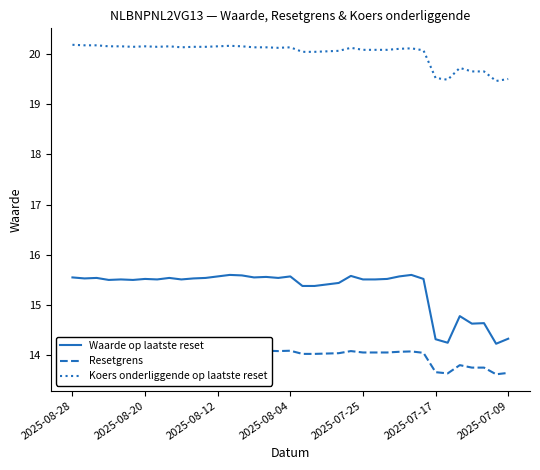

At which label does Koers onderliggende op laatste reset first exceed 20?

2025-08-28